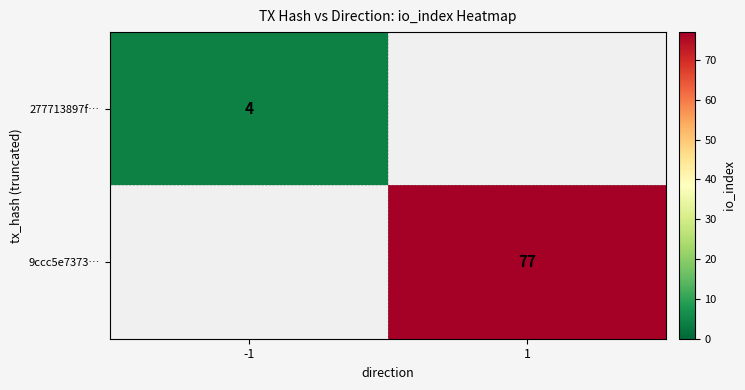

List the series in order of their overall mean, lowest first.

277713897f…, 9ccc5e7373…